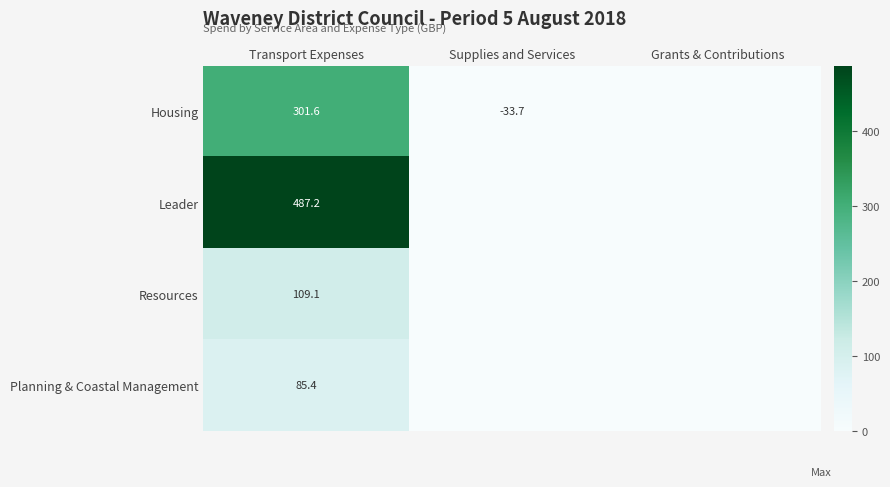

The value of Planning & Coastal Management at Transport Expenses is 39.9. True or false?

False